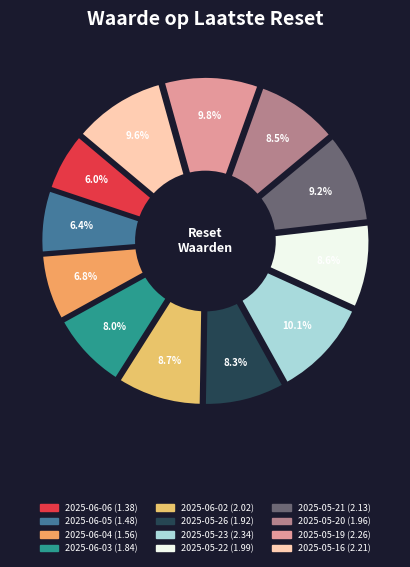

Is it true that 2025-06-04 is 13% of the pie?

False